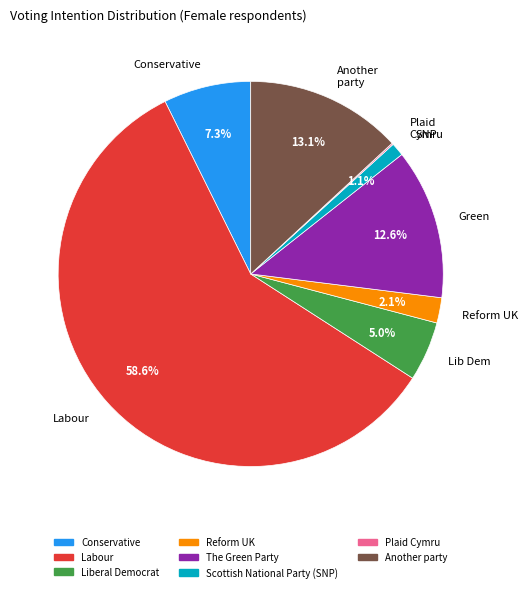

To the nearest percent, what portion does Labour represent?

59%